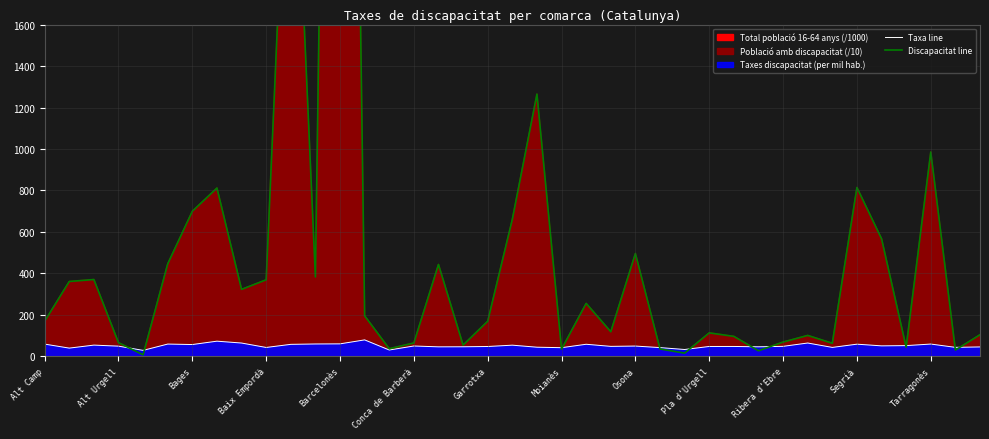

True or false: Taxa line and Discapacitat line cross at least once.

True